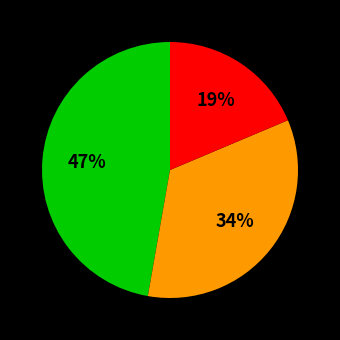

Does any single category account for the majority?

No